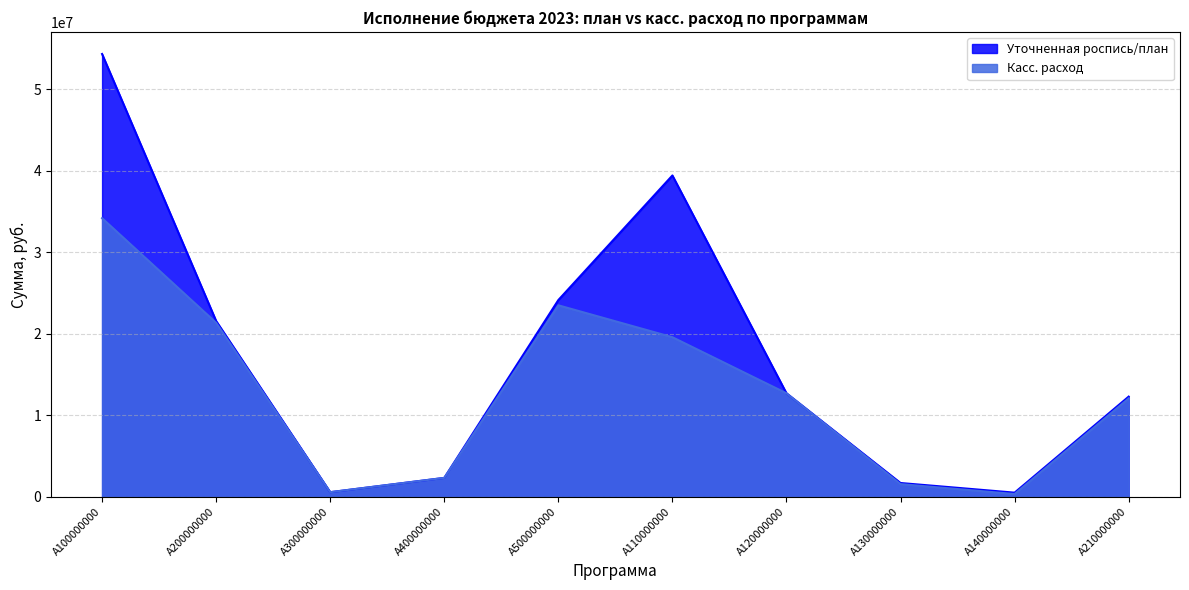

What is the smallest value displayed?

342122.2